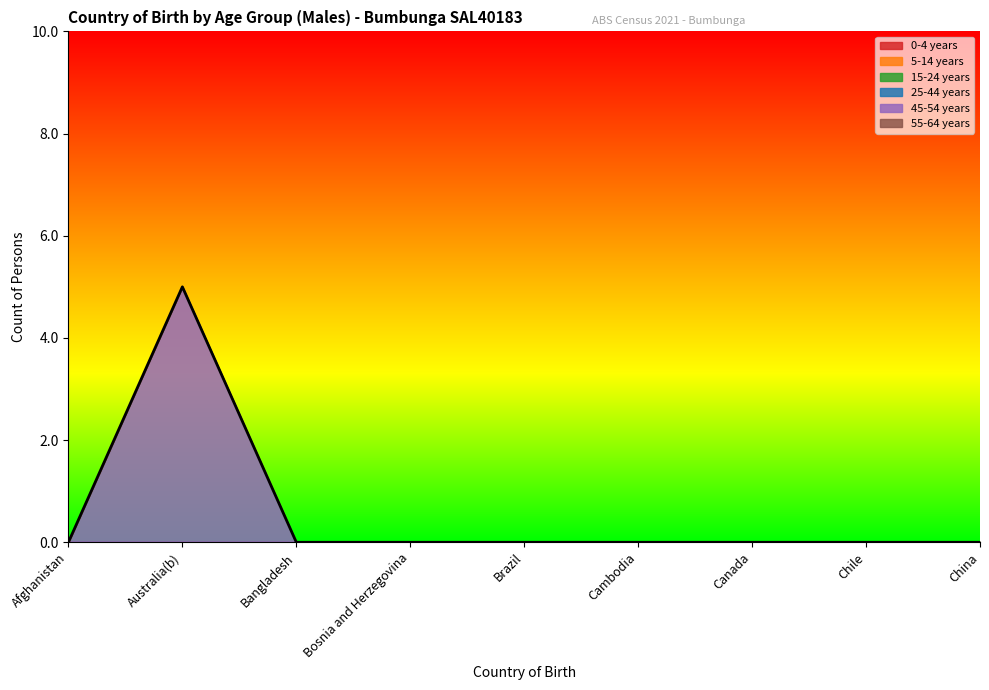

True or false: 5-14 years and 0-4 years cross at least once.

False